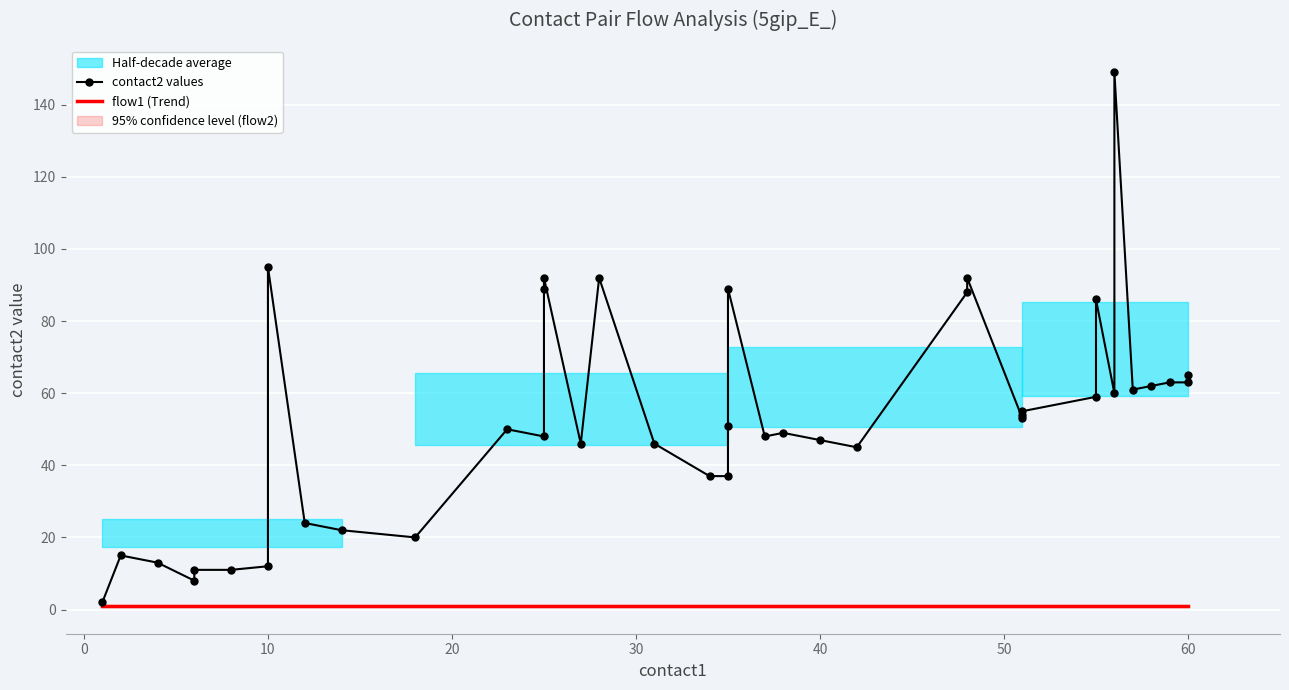

Read the flow1 (Trend) value at 10.

1